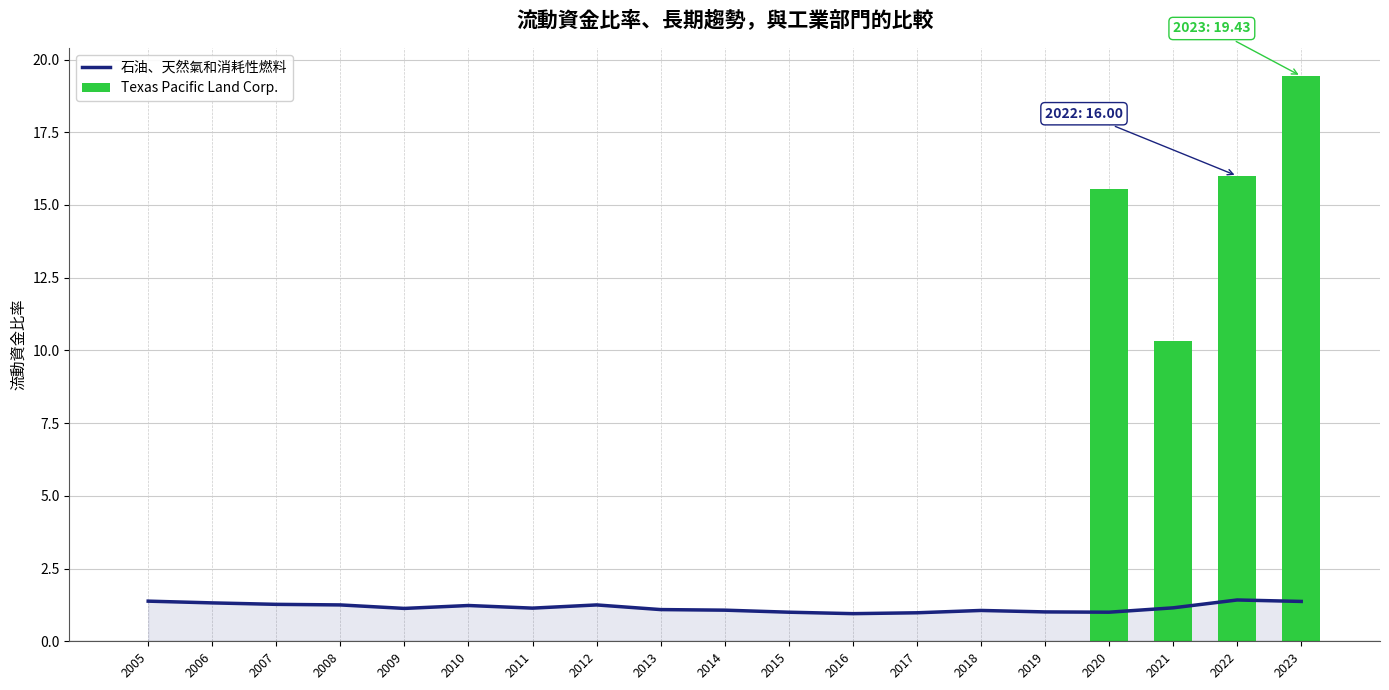

Rank the categories by Texas Pacific Land Corp. value from highest to lowest.

2023, 2022, 2020, 2021, 2005, 2006, 2007, 2008, 2009, 2010, 2011, 2012, 2013, 2014, 2015, 2016, 2017, 2018, 2019